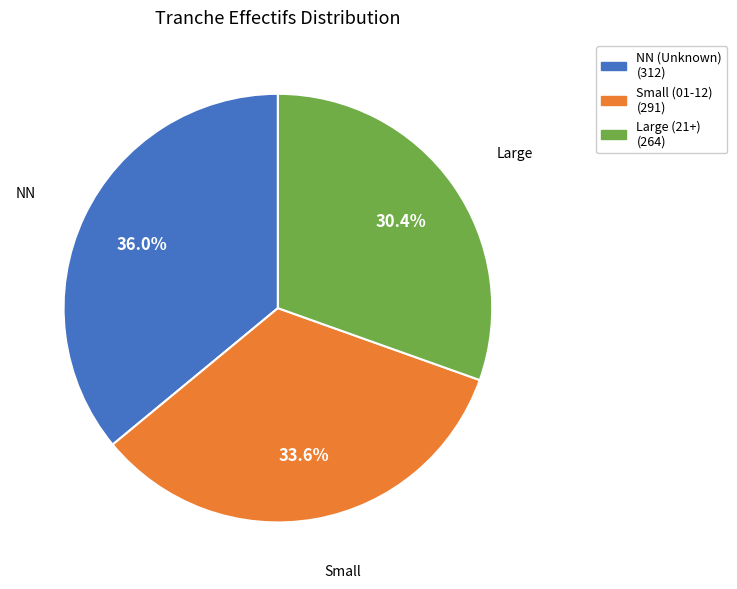

Is there any slice that represents more than half of the pie?

No